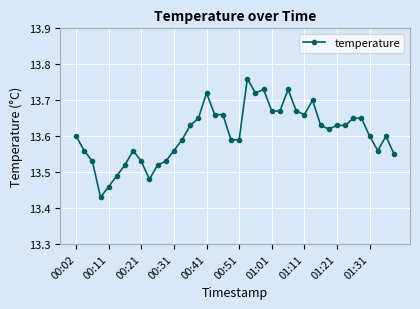

True or false: the data has more than 2 interior local peaks.

True